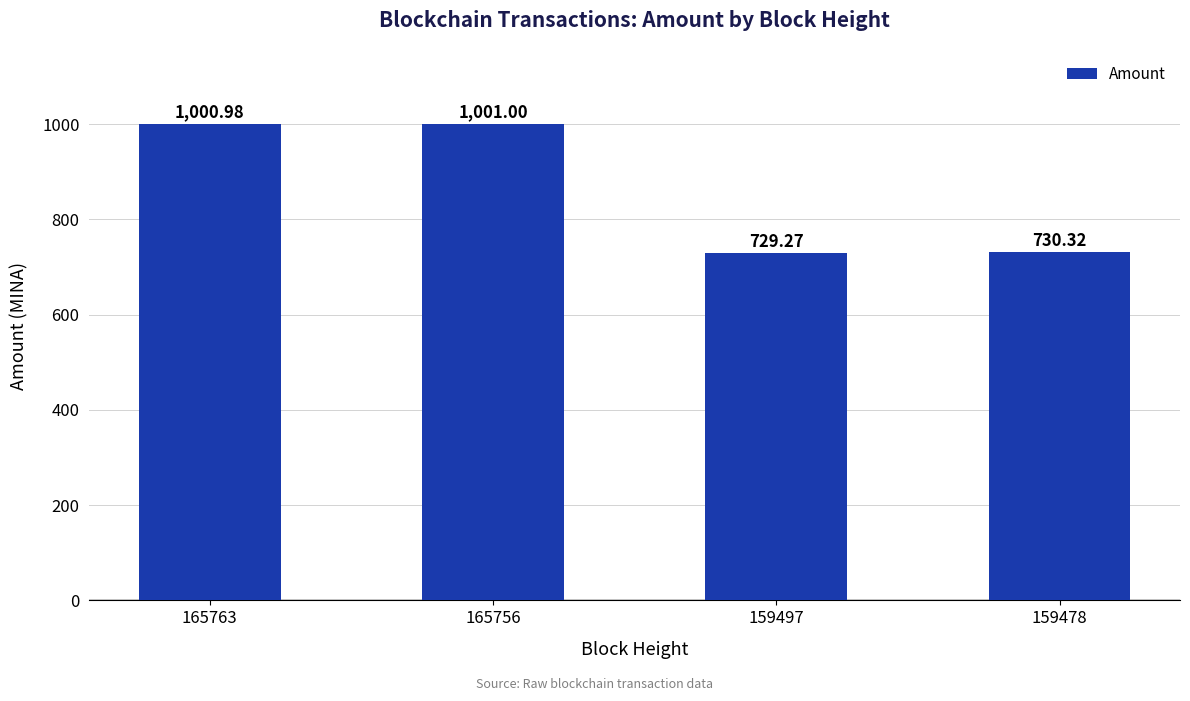

At which label does the data first exceed 1000?

165763